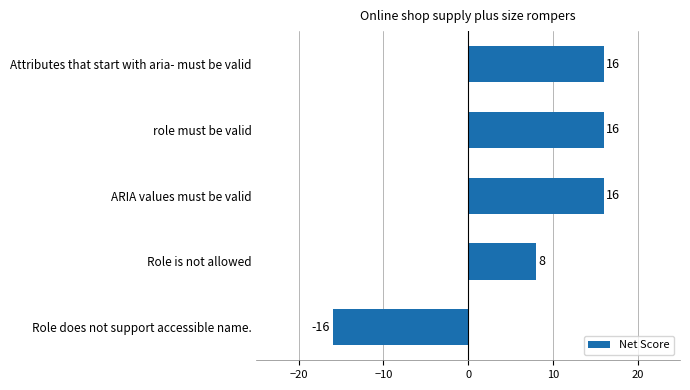

How many values are between 8 and 16?

4